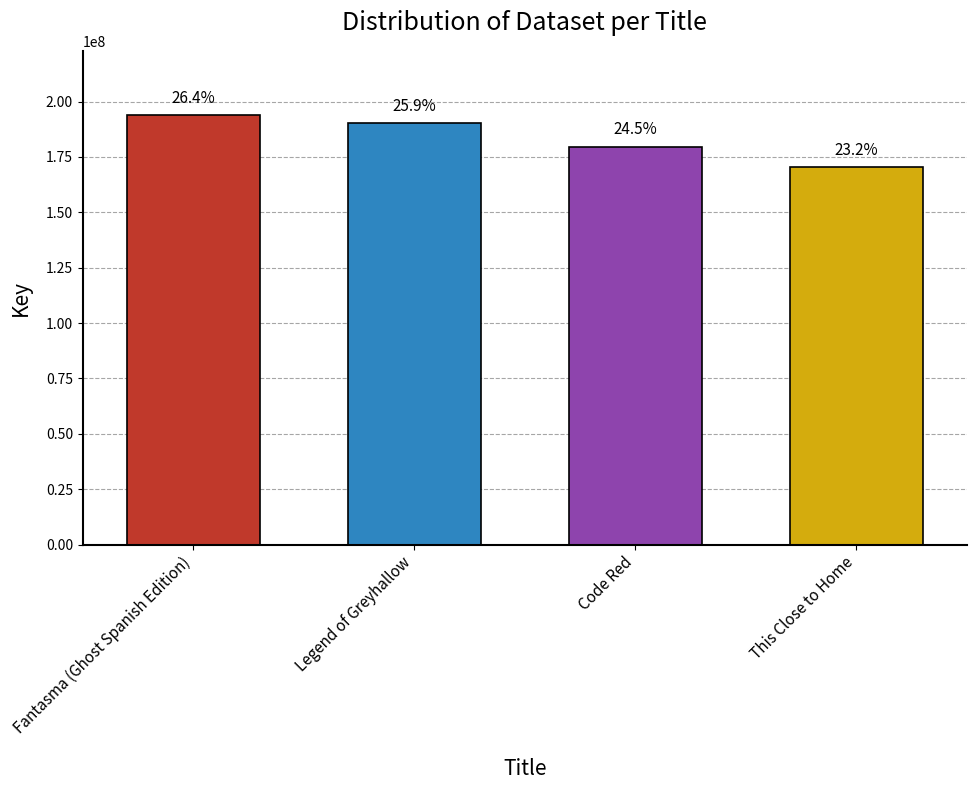

Reading right to left, what are all the values shown in this chart?

170422344	179679564	190493842	193847164